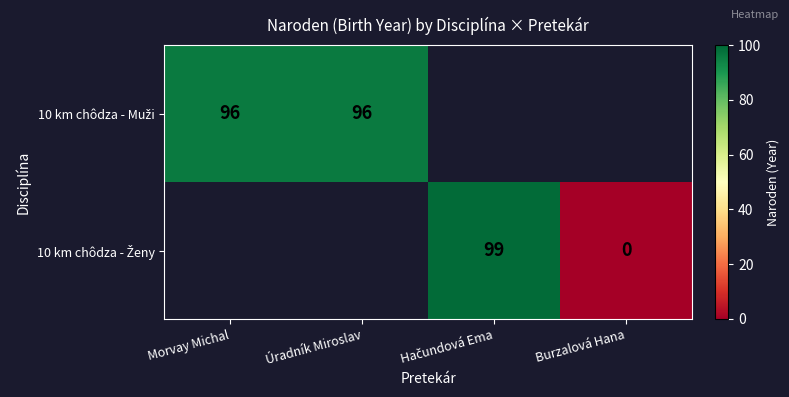

At Burzalová Hana, list the series in order from largest to smallest.

10 km chôdza - Muži, 10 km chôdza - Ženy